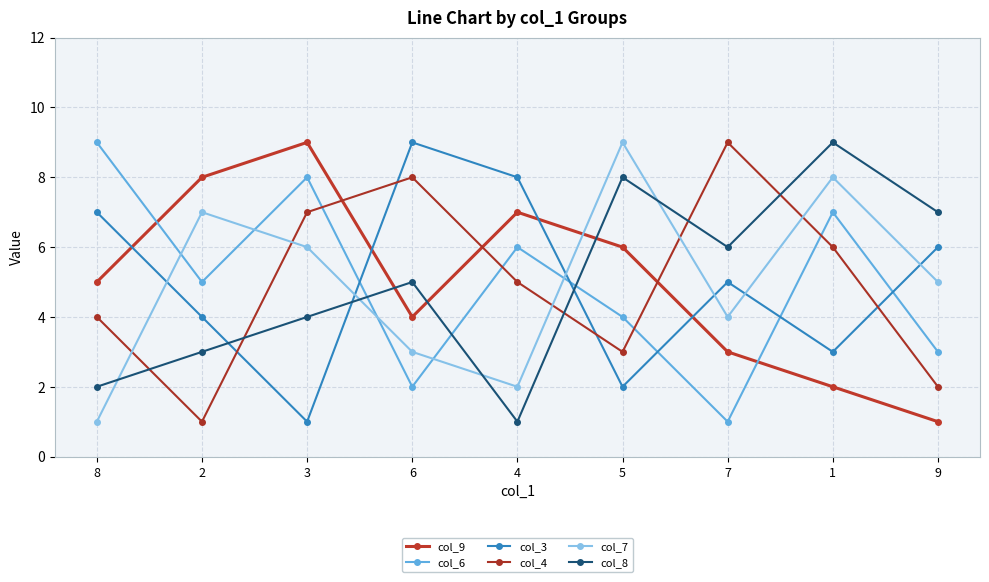

What value does the col_8 series have at 4?

1